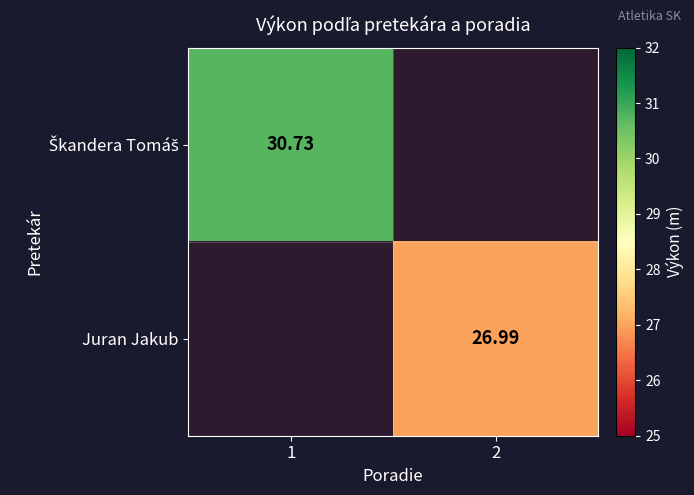

Rank the categories by Škandera Tomáš value from lowest to highest.

2, 1